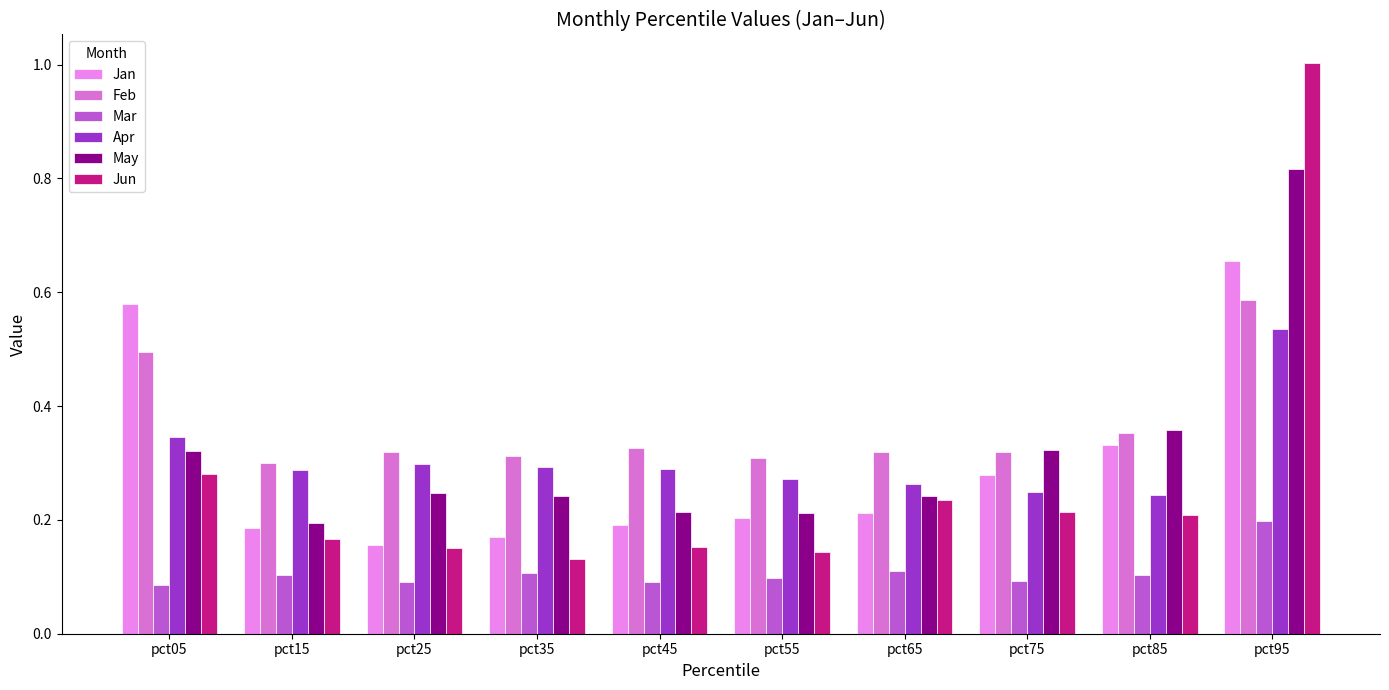

What are all the series names shown in the legend?

Jan, Feb, Mar, Apr, May, Jun